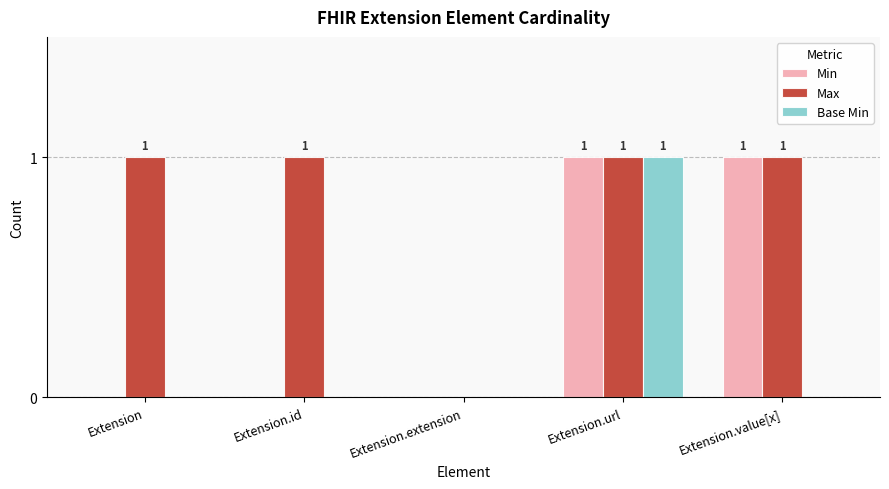

How many values in Max are above zero?

4